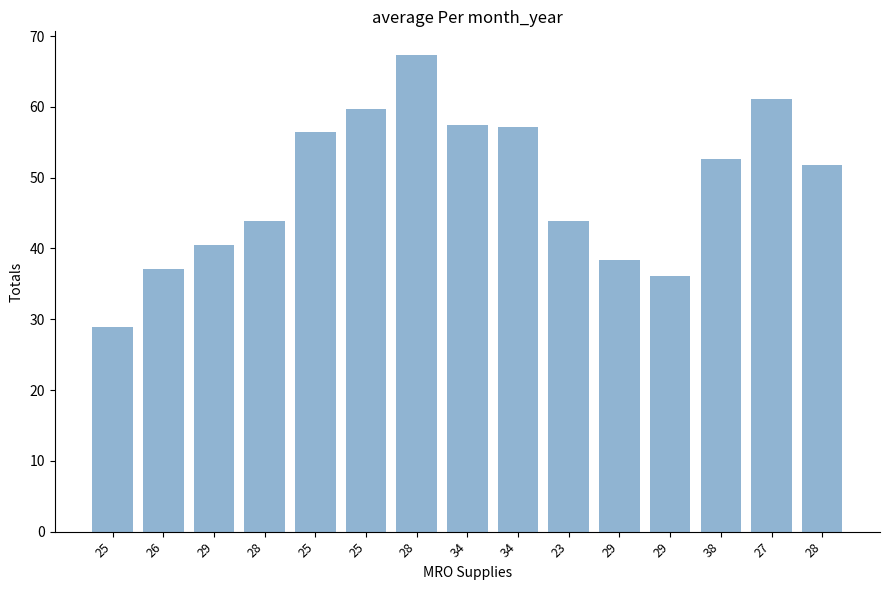

How many categories are shown in the chart?

15